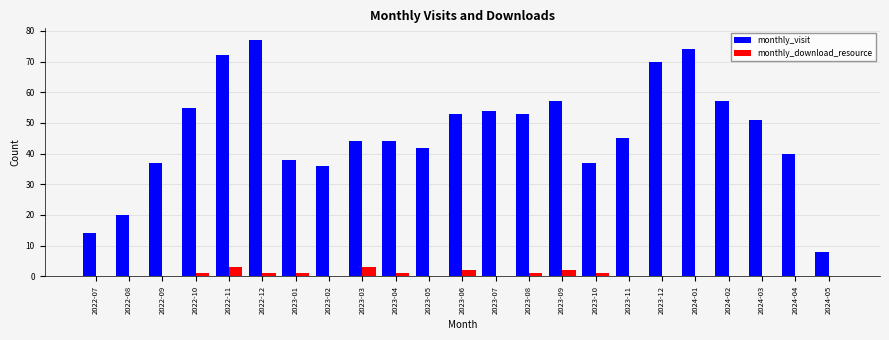

How many distinct data groups are displayed?

2